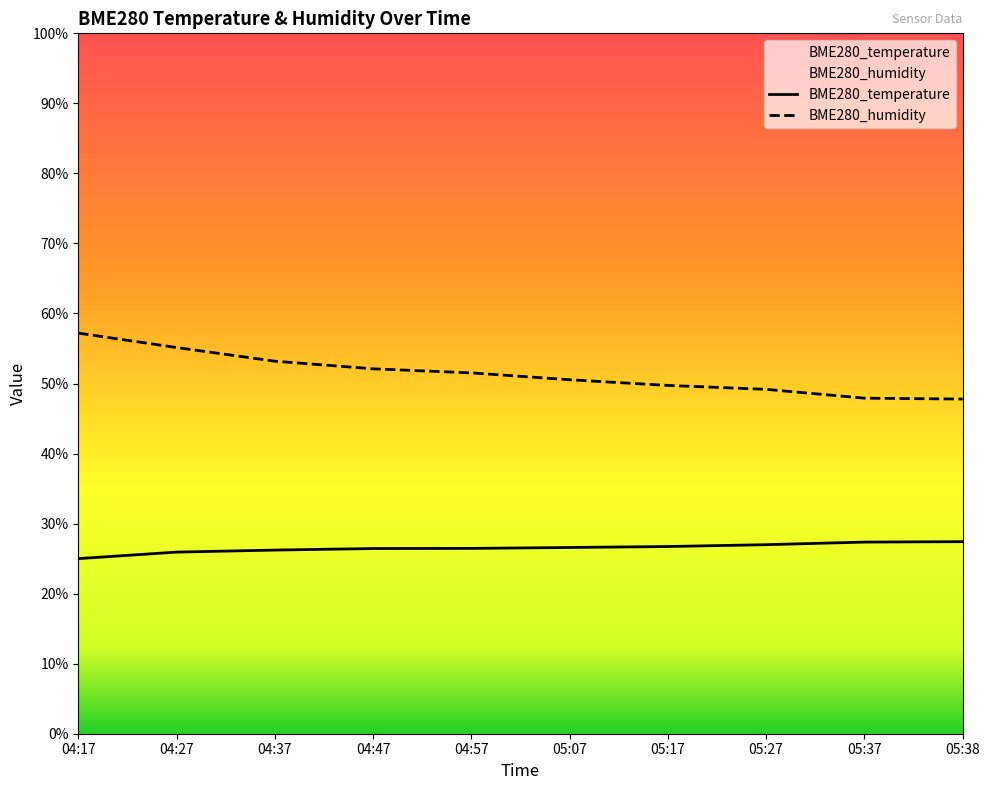

Is the value of BME280_humidity at 04:47 greater than the value of BME280_temperature at 05:27?

Yes